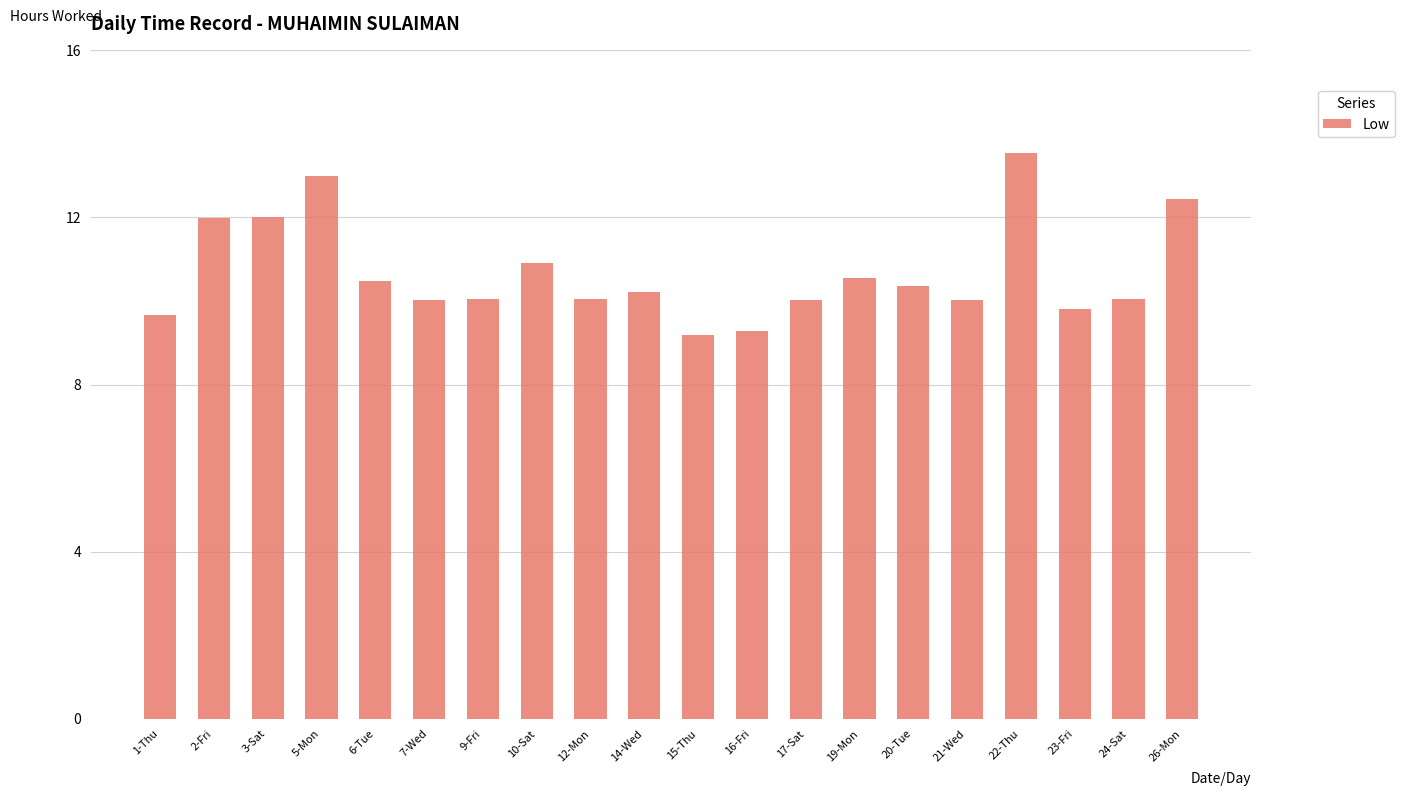

What is the sum of all values?

213.6